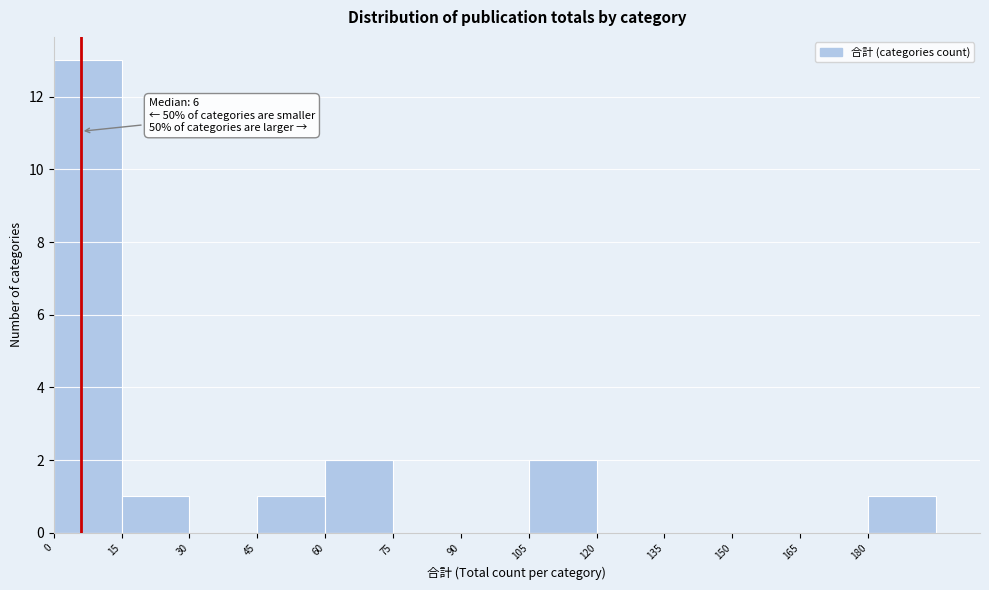

Over which range of the x-axis is the bar tallest?

0 to 15